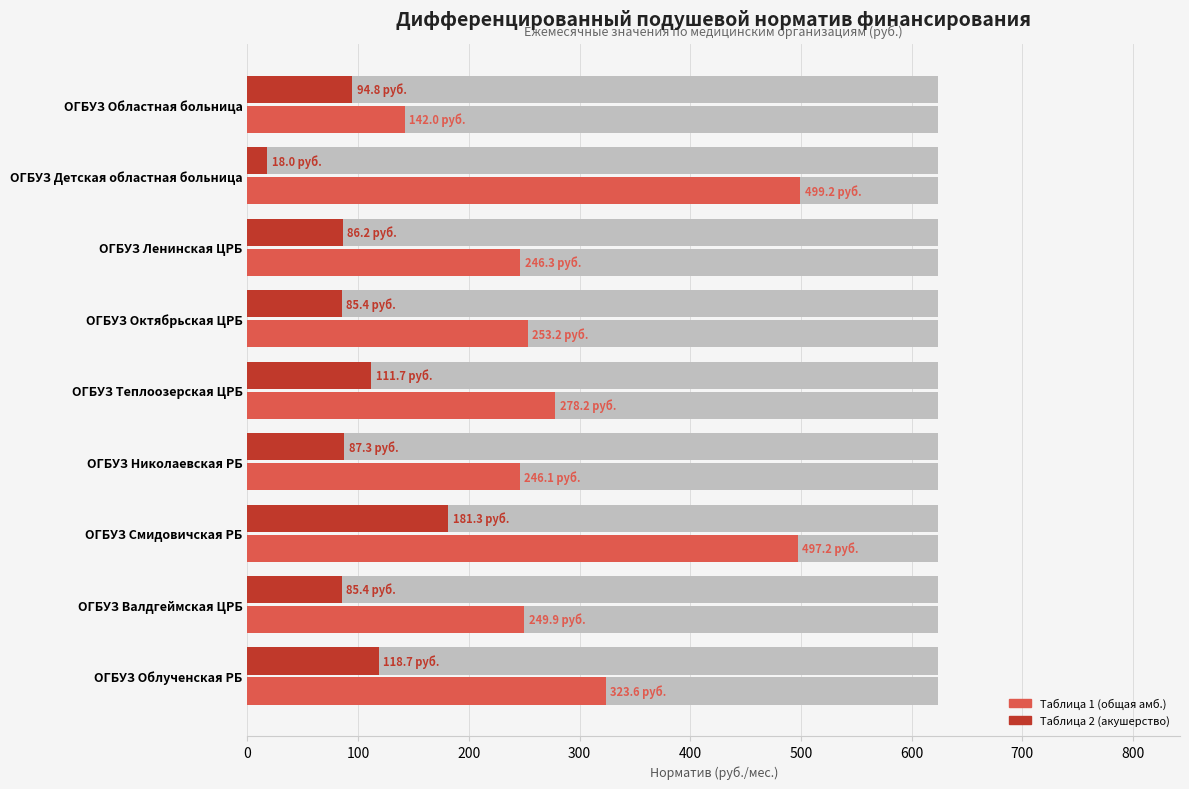

How many series are shown in this chart?

2